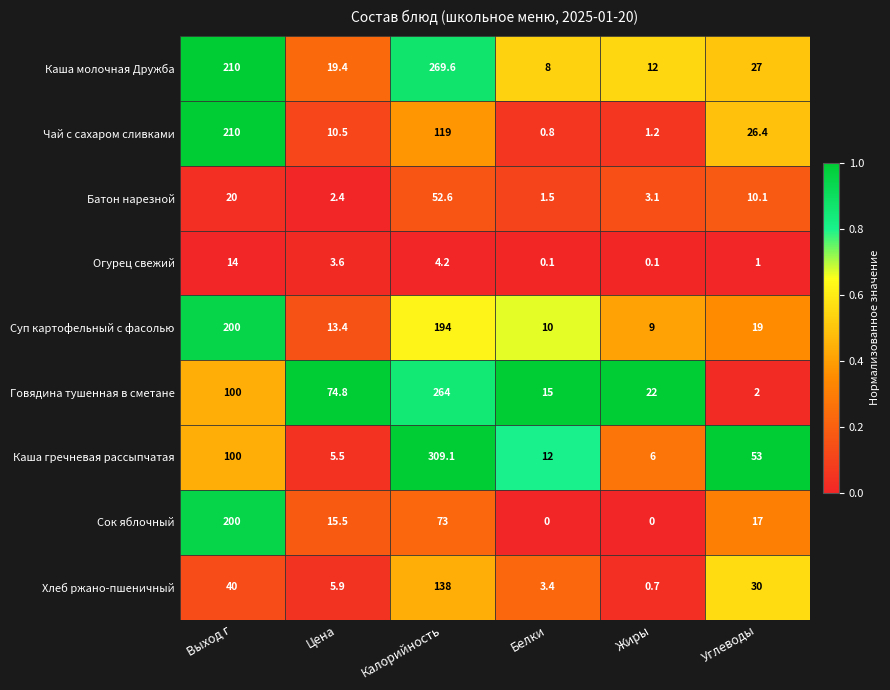

What is the difference between the second highest and second lowest values in the Говядина тушенная в сметане series?

85.0